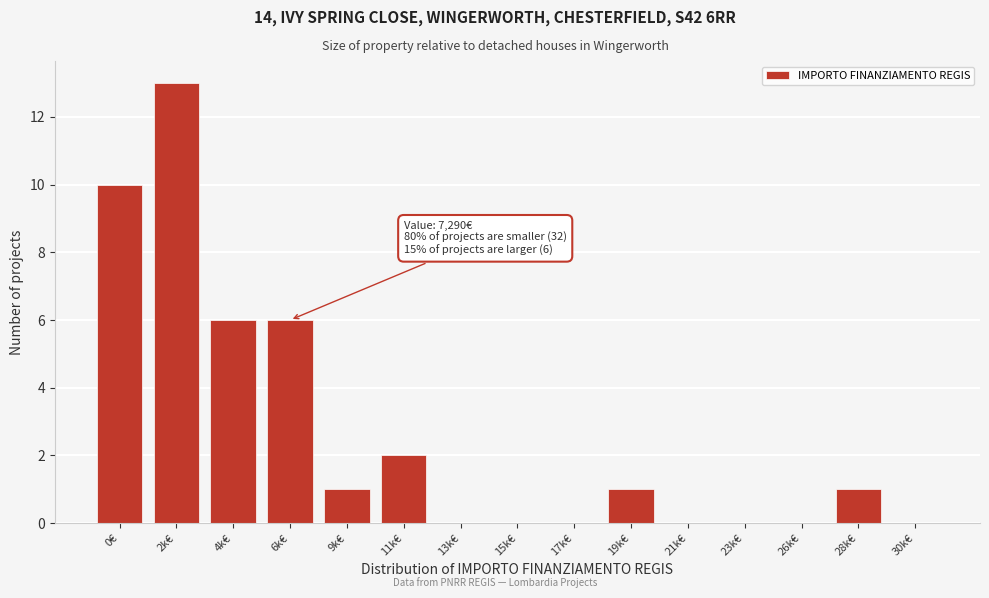

Reading right to left, extract all data points from this chart.

30k€=0	28k€=1	26k€=0	23k€=0	21k€=0	19k€=1	17k€=0	15k€=0	13k€=0	11k€=2	9k€=1	6k€=6	4k€=6	2k€=13	0€=10